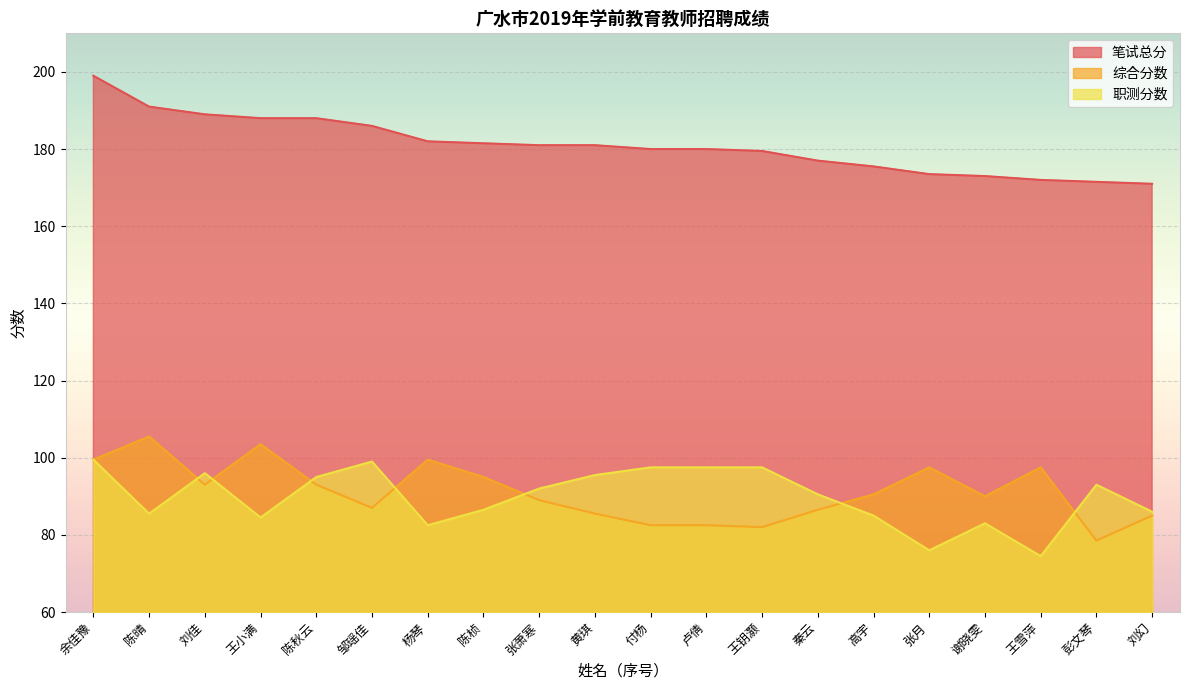

Which series has the largest total across all categories?

笔试总分